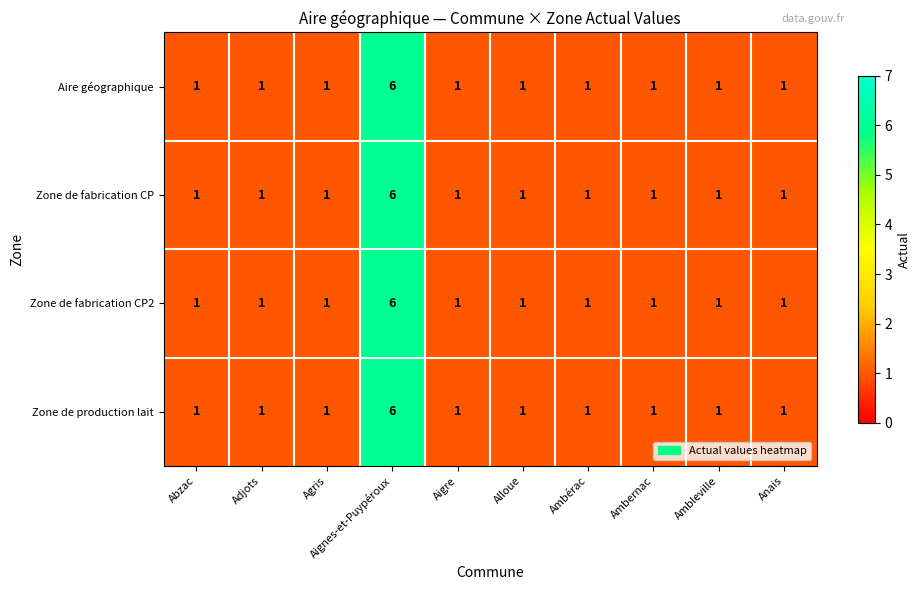

How many Zone de fabrication CP2 values are between 1 and 2?

9